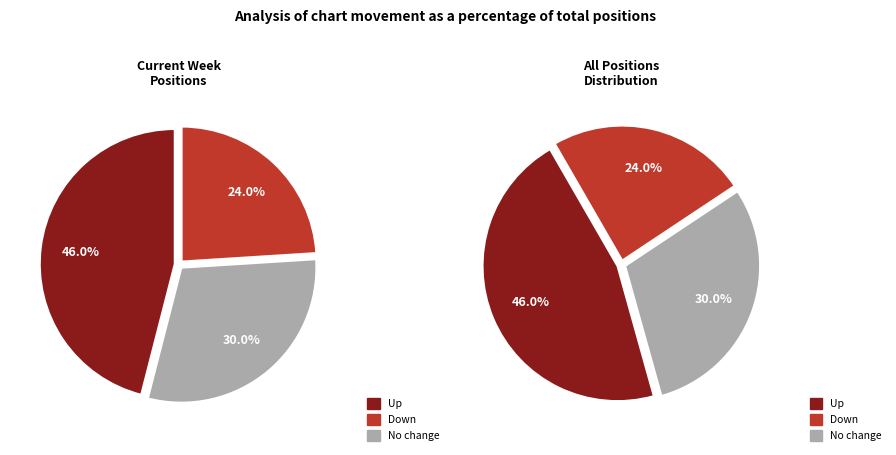

What is the total percentage of - and up?

76.0%